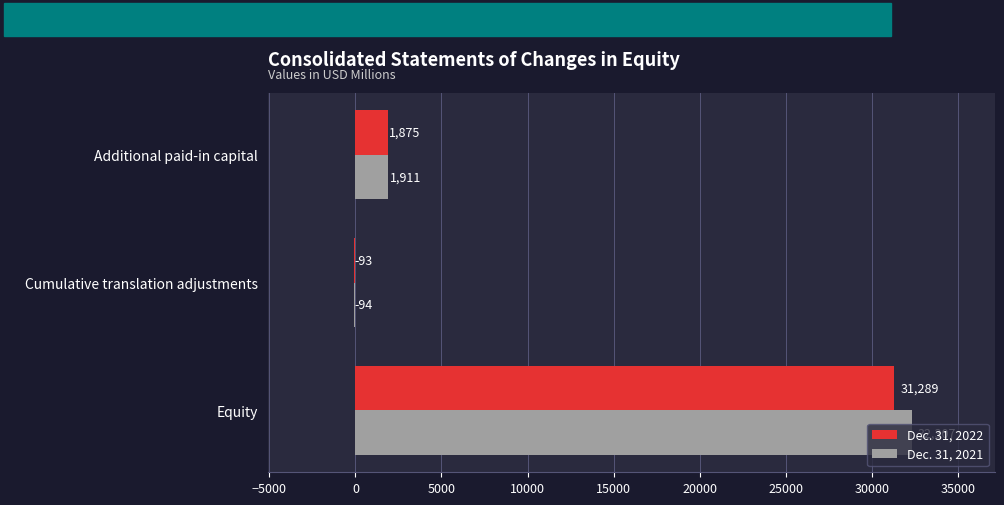

What is the maximum value shown in the chart?

32307